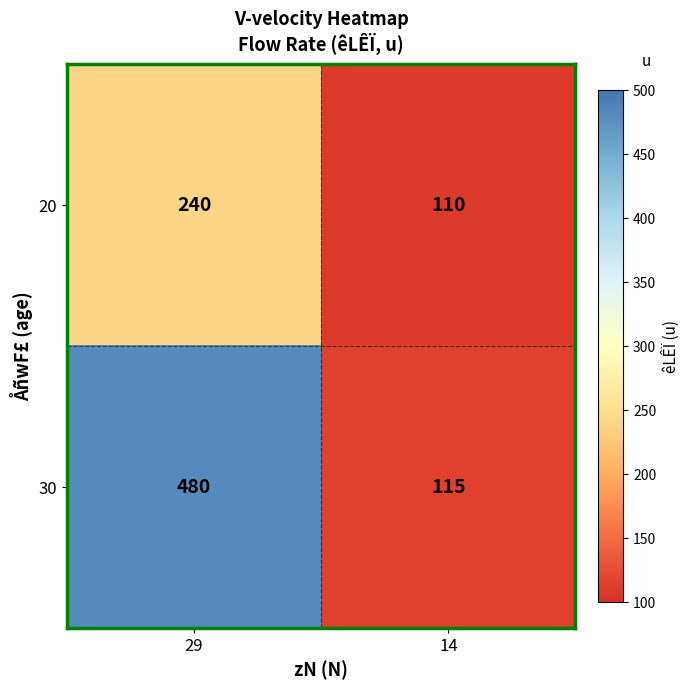

Which series has the largest range (max minus min)?

30